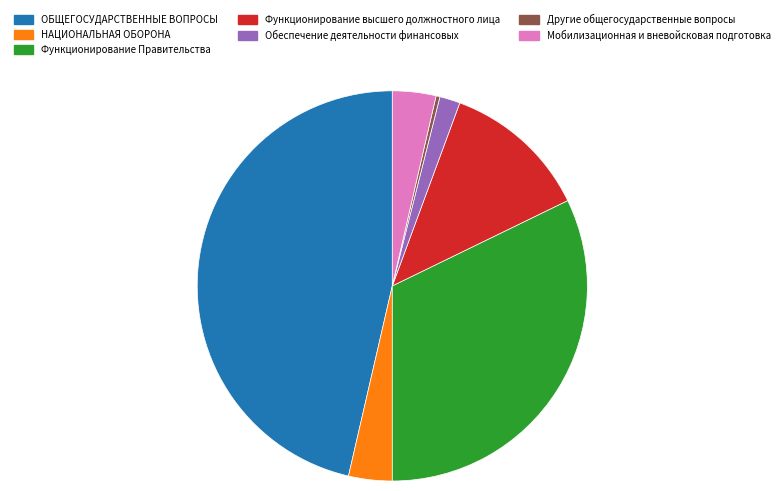

How many segments does this pie chart have?

7